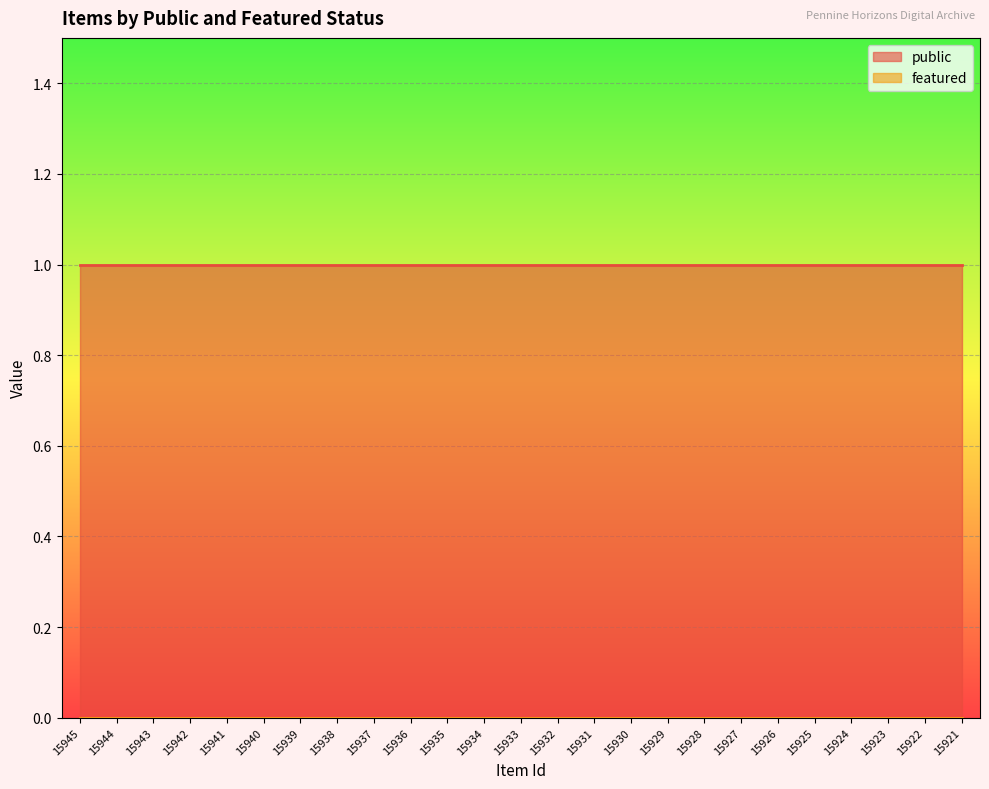

True or false: public has a value of 1 at 15933.

True